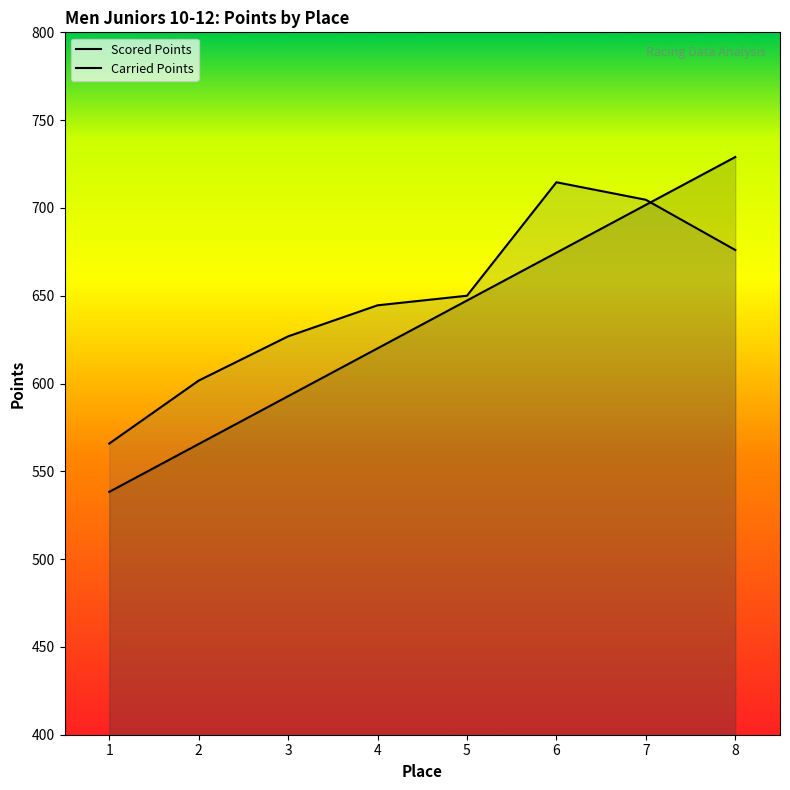

Which series has the largest total across all categories?

Carried Points